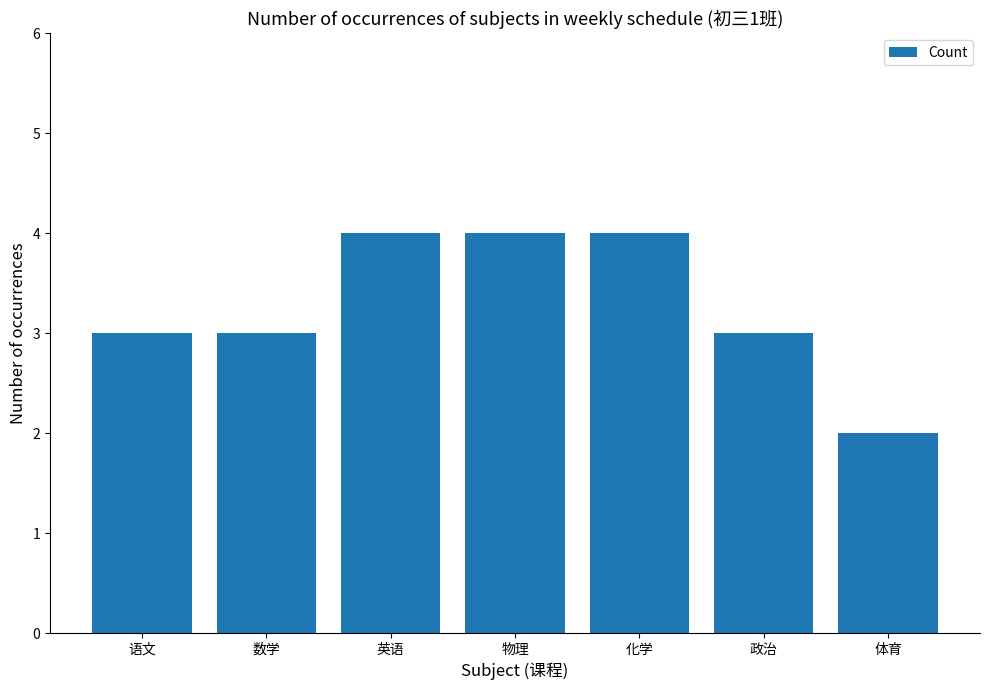

What is the difference between the maximum and minimum values?

2